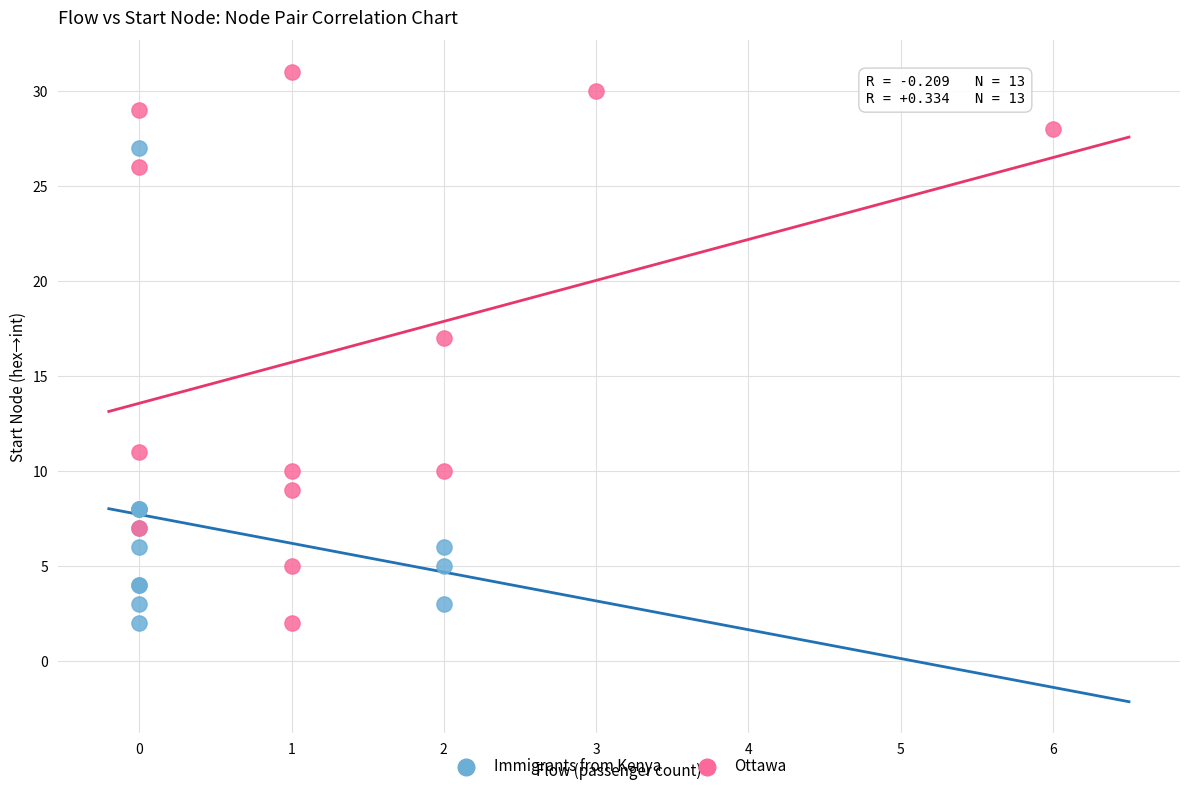

Which series contains the highest Y value?

Ottawa